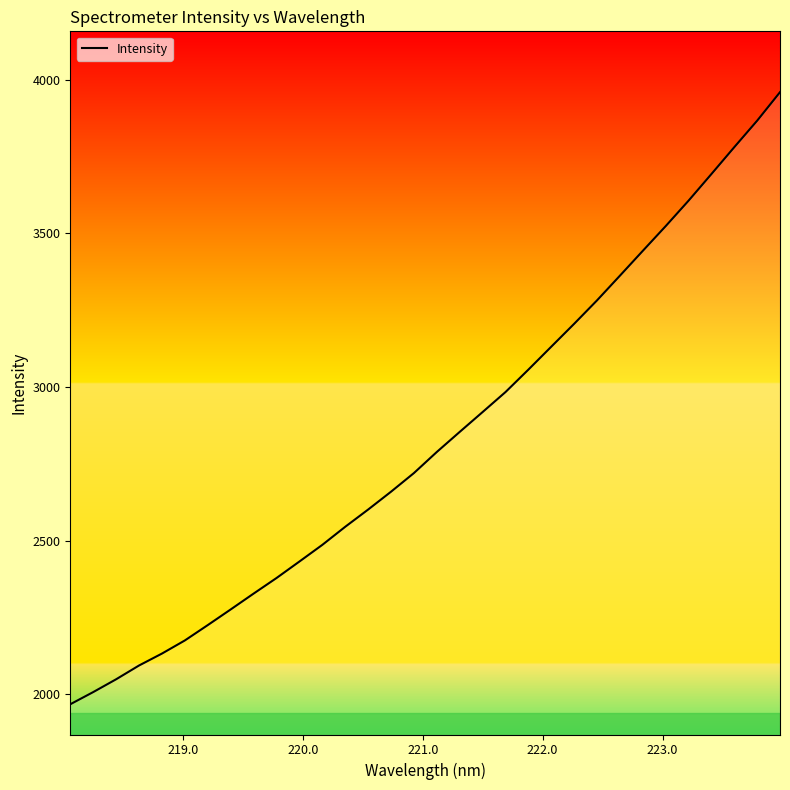

True or false: there are more than 0 points higher than both neighbors.

False